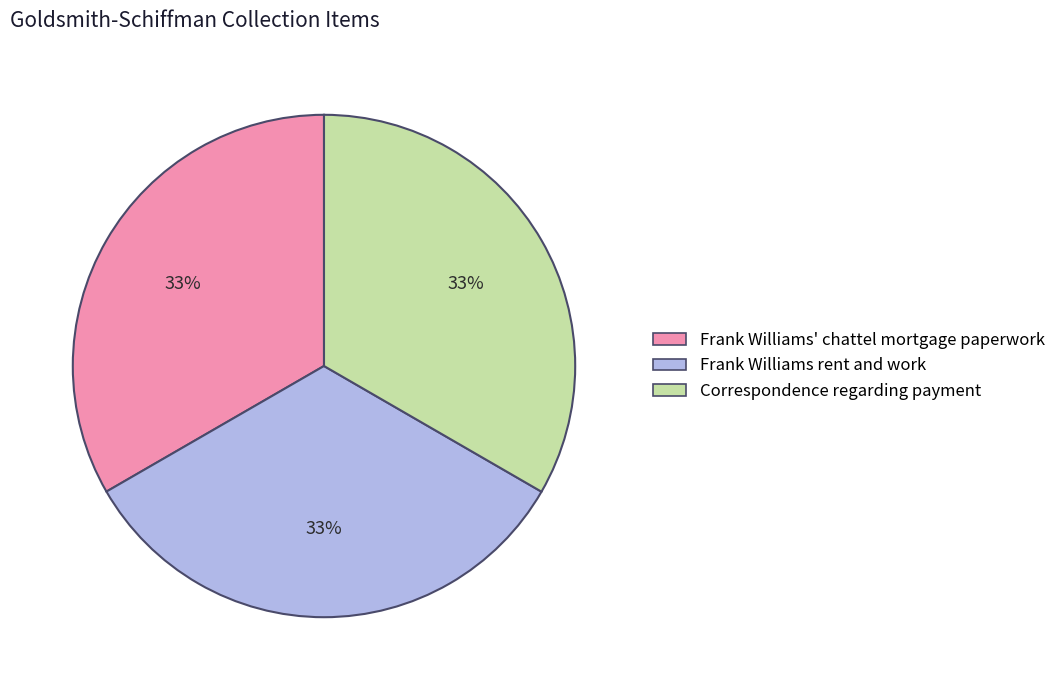

Does any single category account for the majority?

No